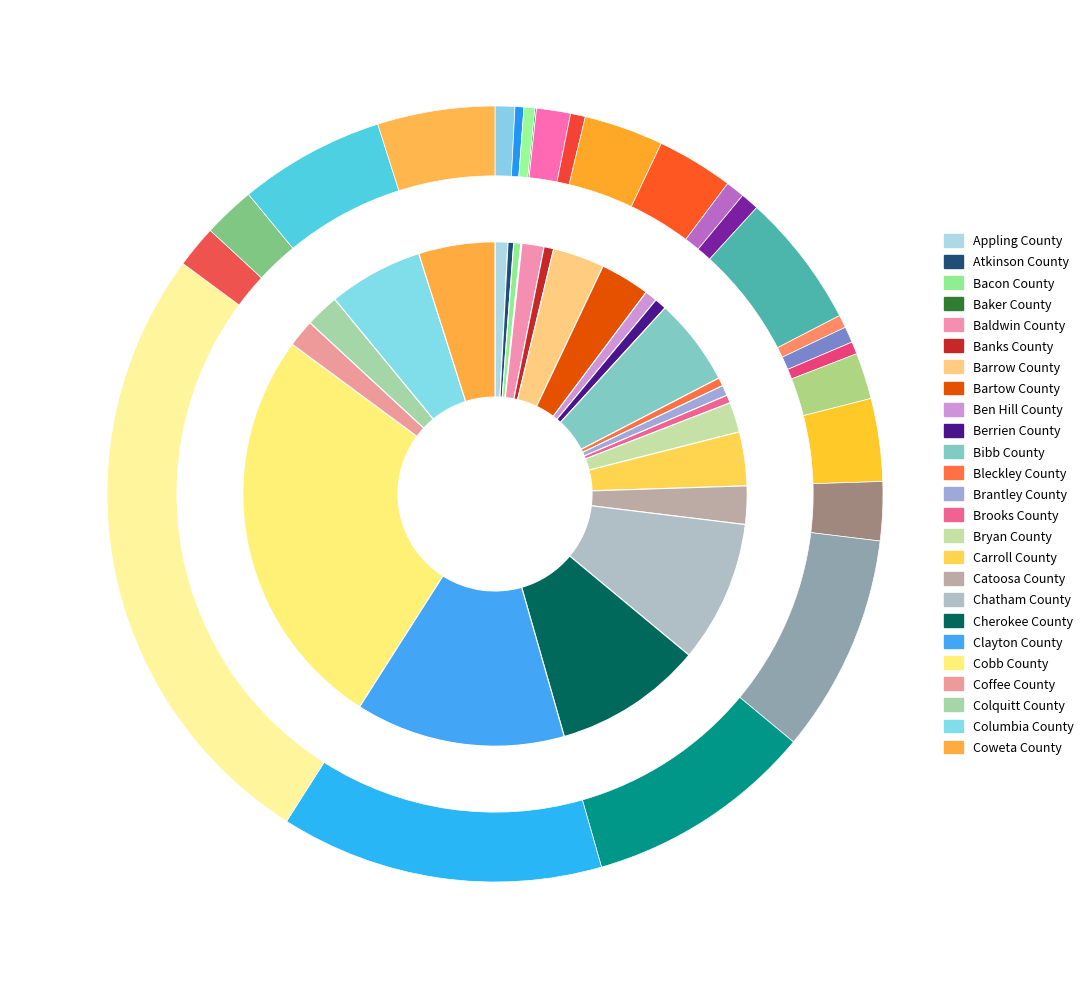

How many segments does this pie chart have?

25